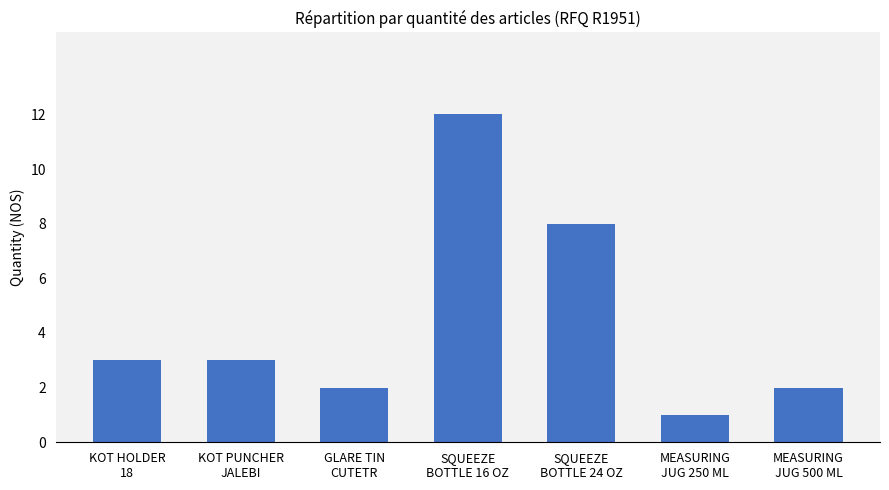

What is the greatest value displayed?

12